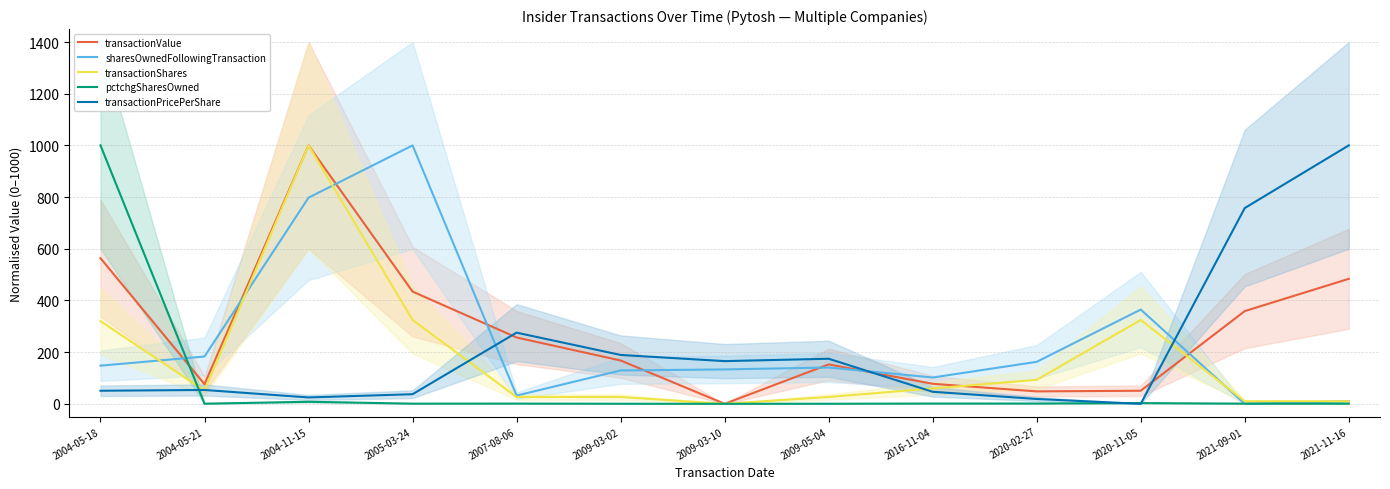

How many distinct data groups are displayed?

5